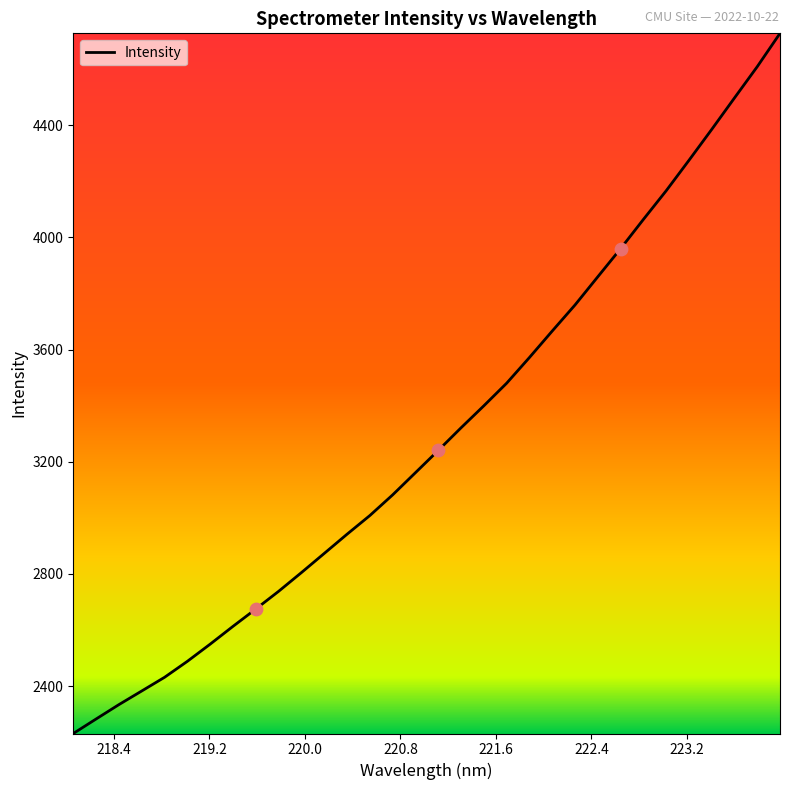

What is the greatest value displayed?

4727.9